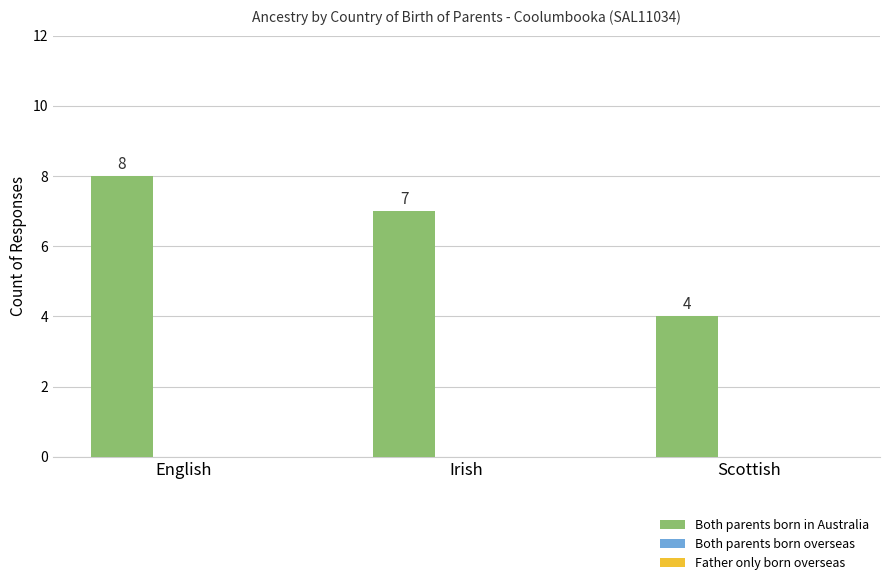

How many categories are shown in the chart?

3